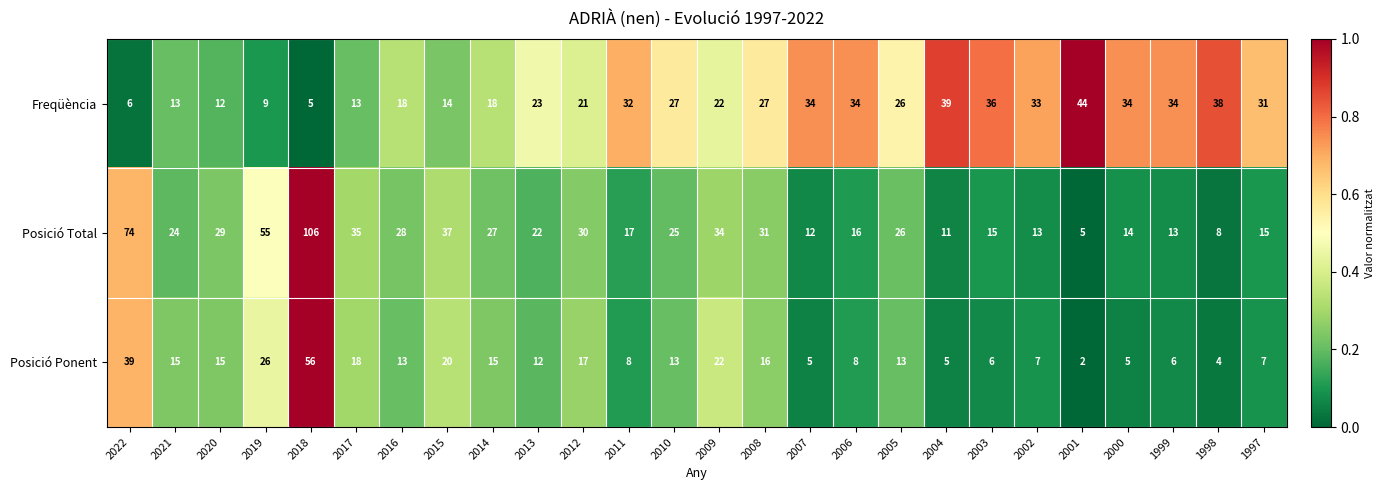

The value of Posició Total at 2019 is 76. True or false?

False